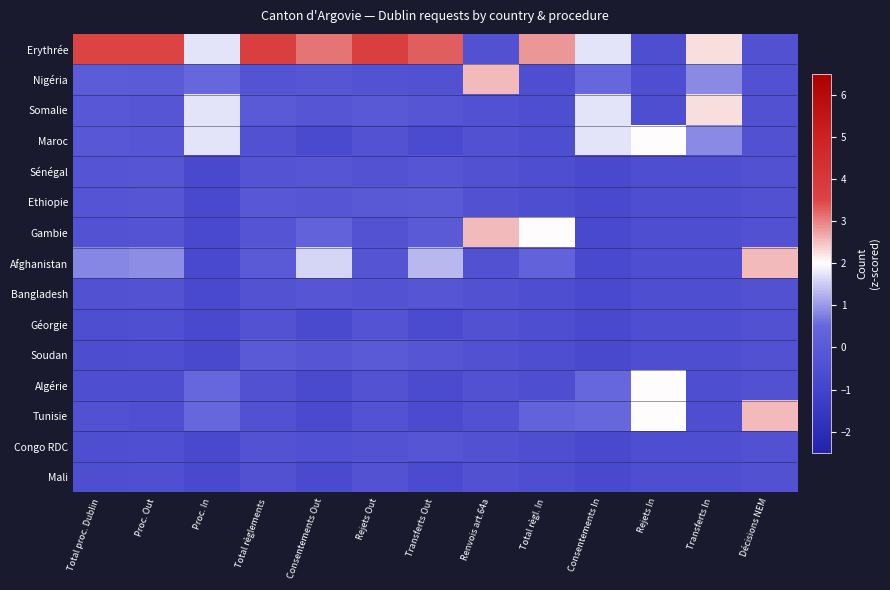

Which series has the widest spread of values?

Erythrée